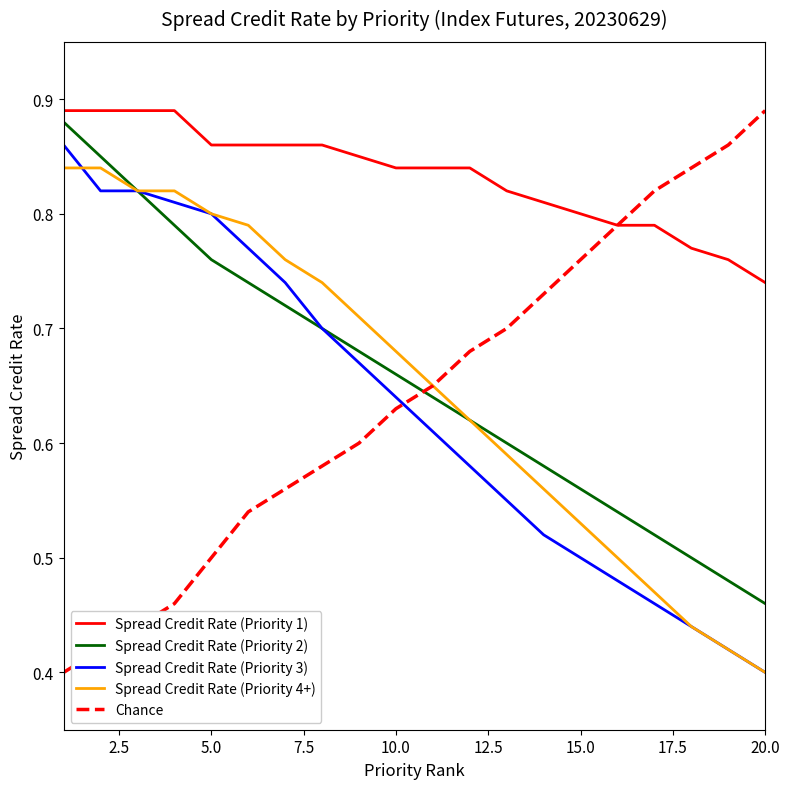

Which series has the largest total across all categories?

Spread Credit Rate (Priority 1)